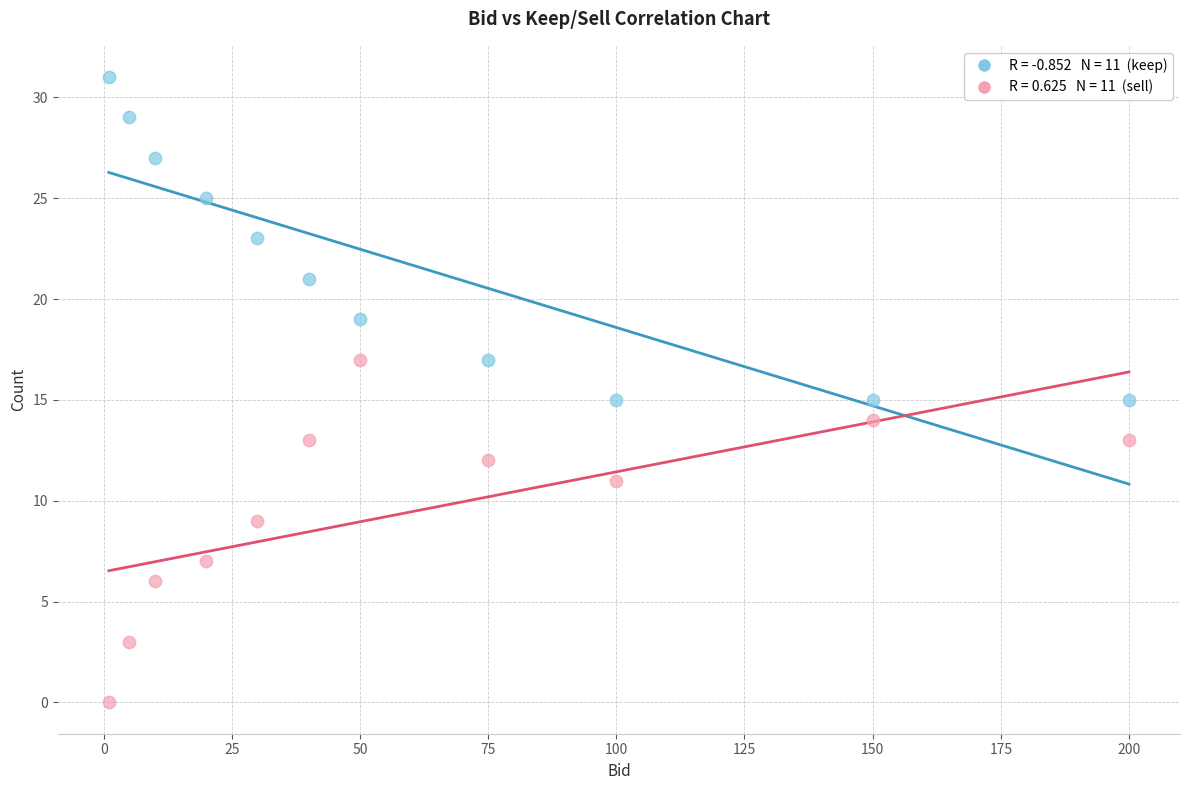

Across all data points, what is the range of Y values (max minus min)?

31